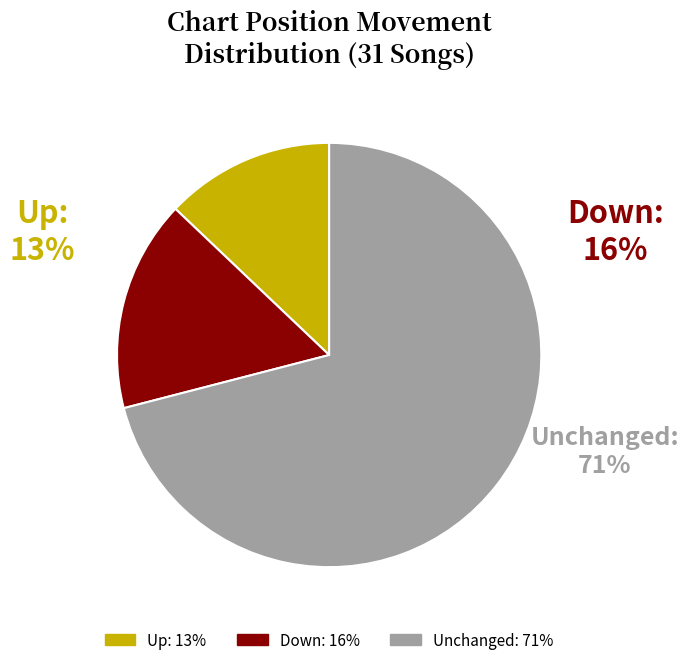

Is it true that down is 16% of the pie?

True